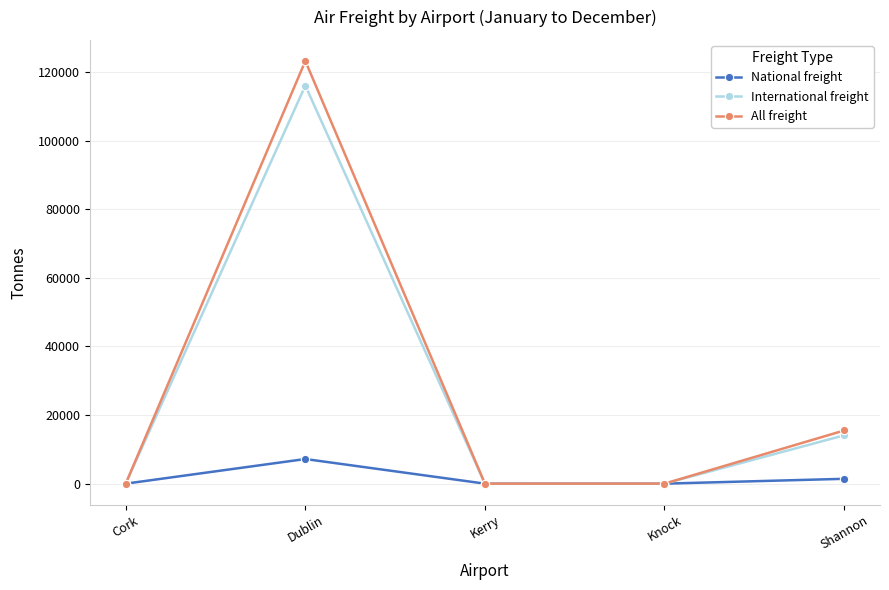

Which series changed the most between Dublin and Kerry?

All freight